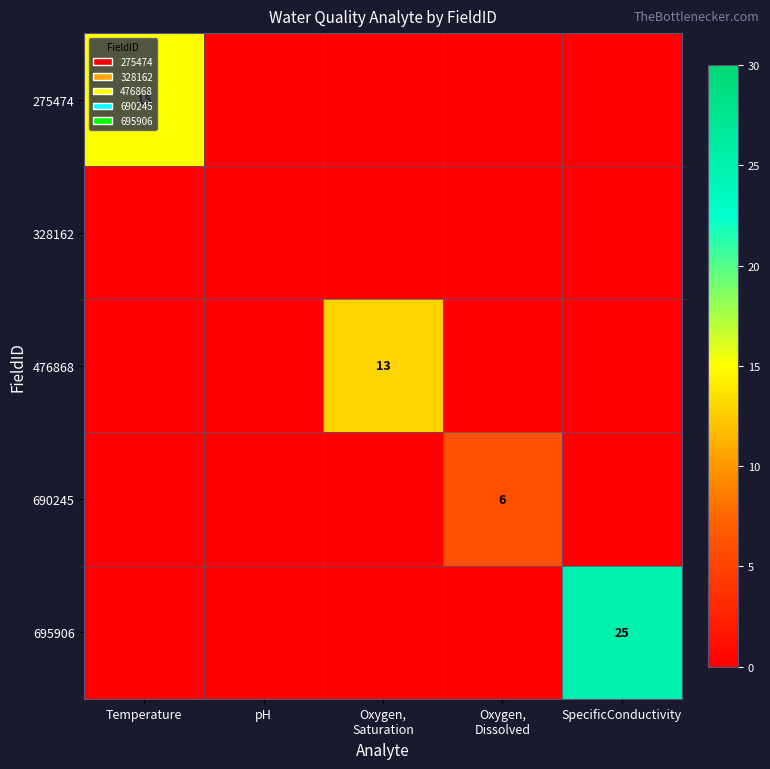

True or false: 695906 has a value of 25 at SpecificConductivity.

True